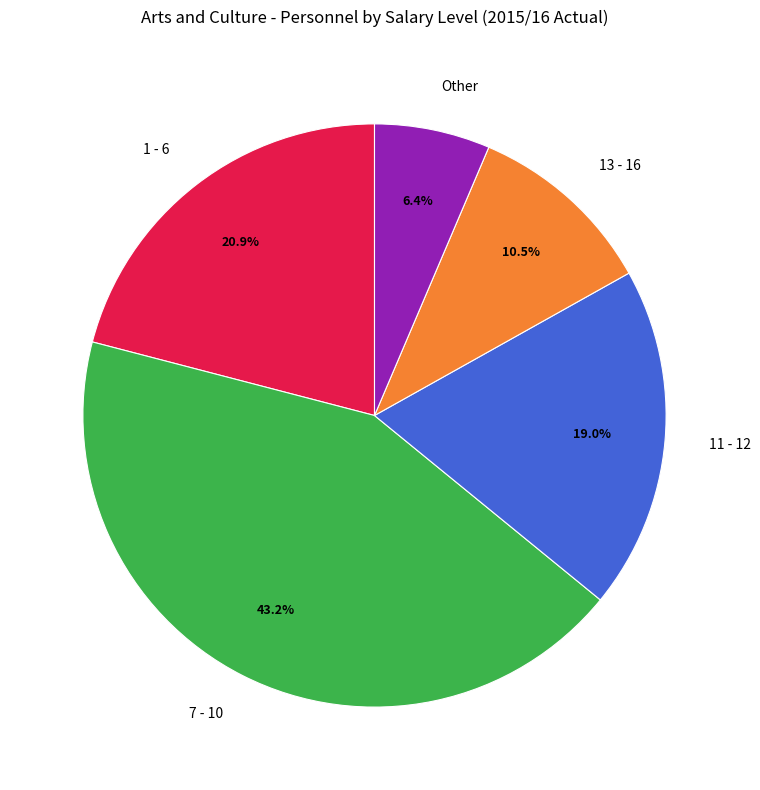

To the nearest percent, what is the difference between the 13 - 16 and 7 - 10 slice percentages?

33%